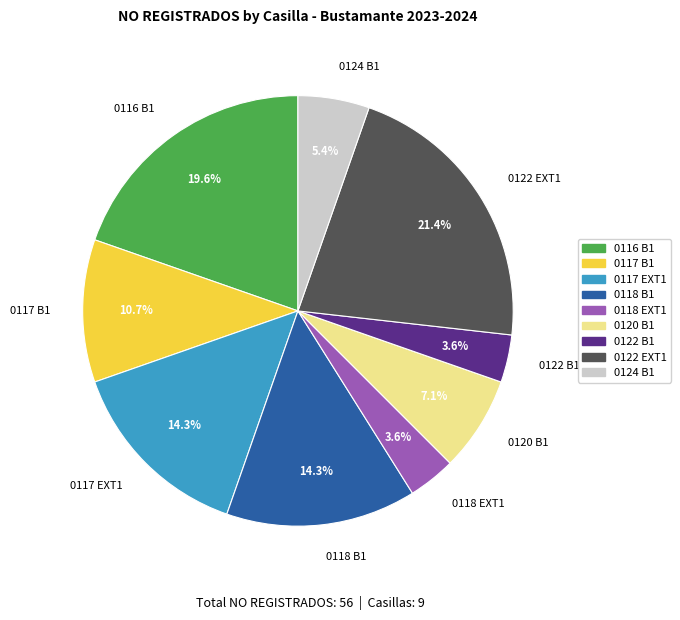

Is there a majority slice in this chart?

No